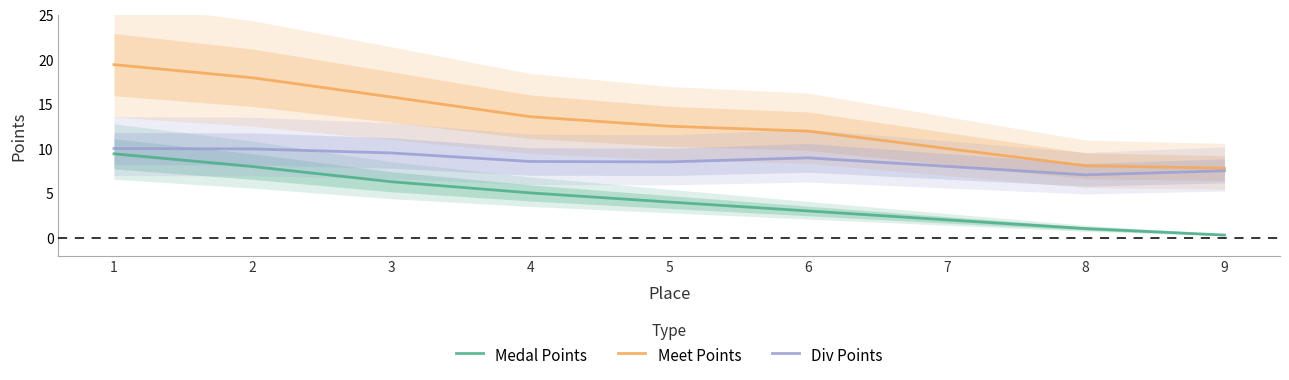

How many data points in Medal Points are above 4?

5